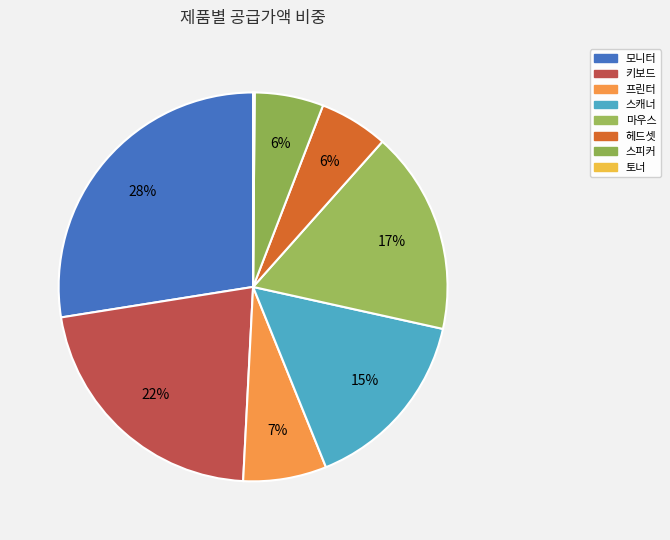

How many slices are in this pie chart?

8